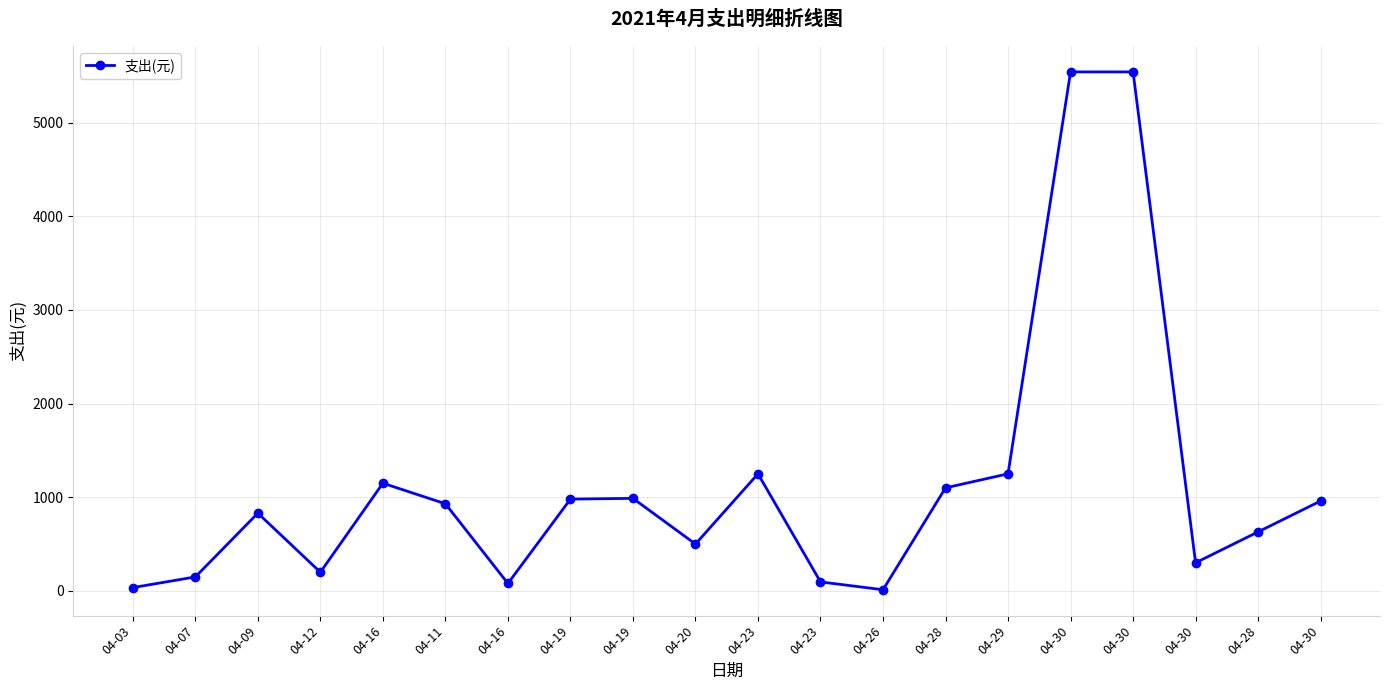

How many categories are shown in the chart?

20